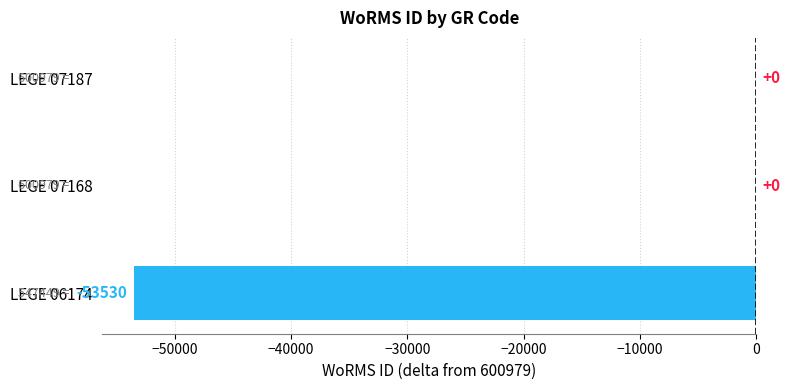

The chart shows a value of 0 at LEGE 07187. True or false?

True